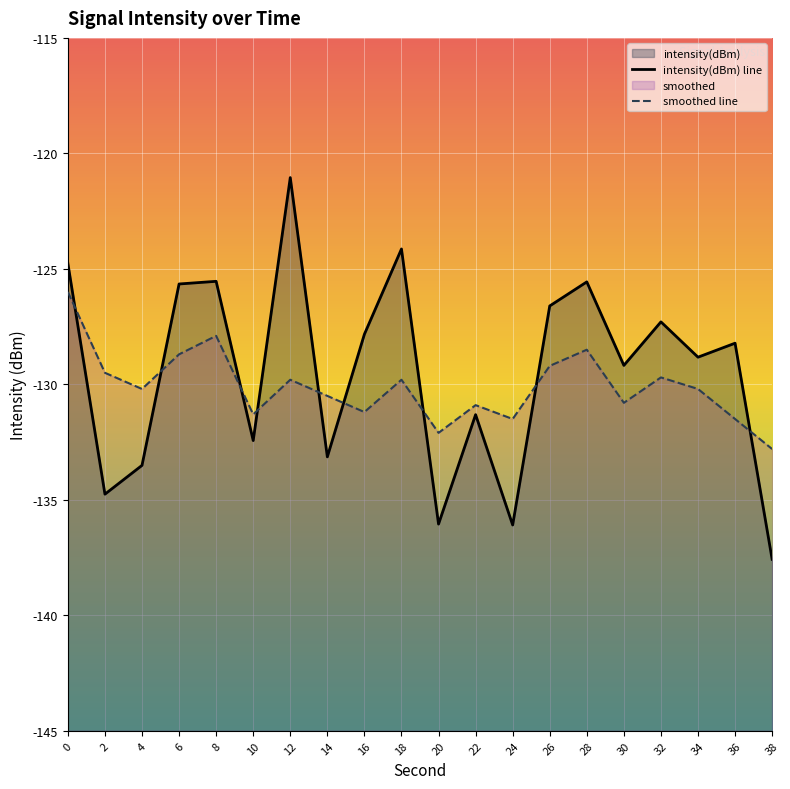

What is the maximum value for smoothed line?

-126.0